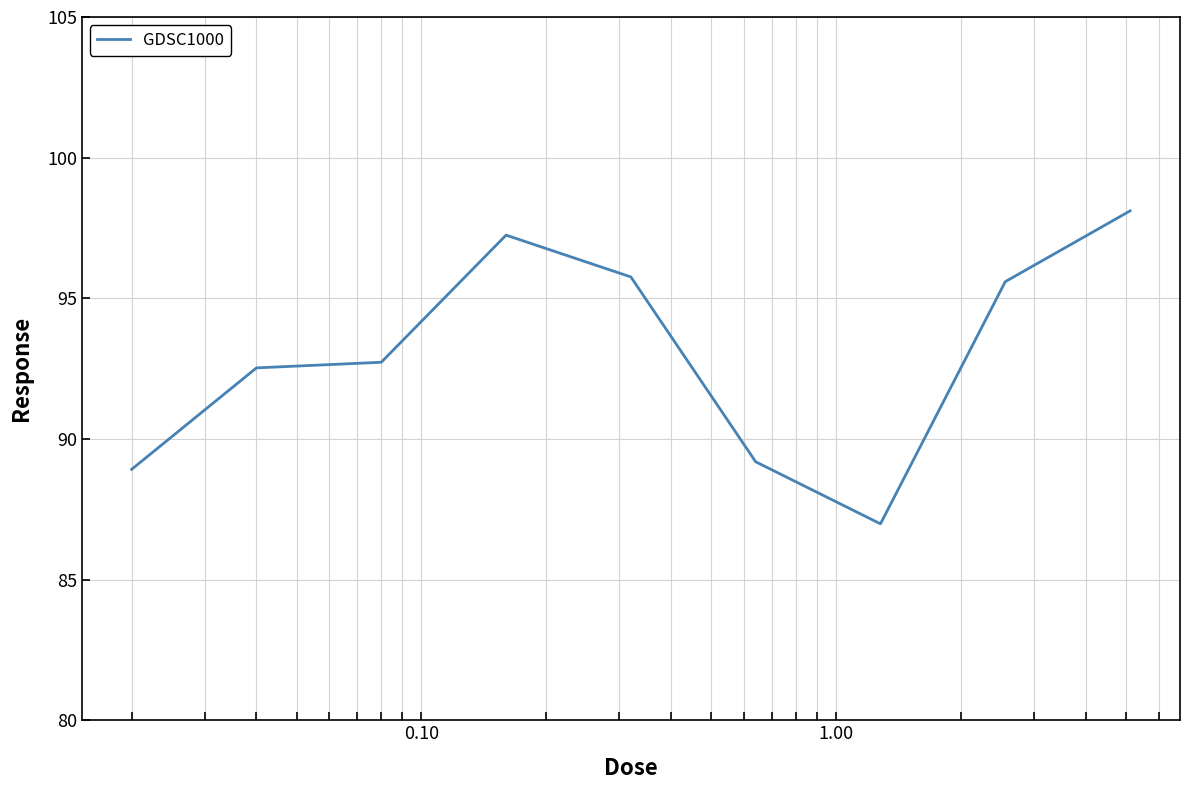

Does the chart display data point markers on the line(s)?

No